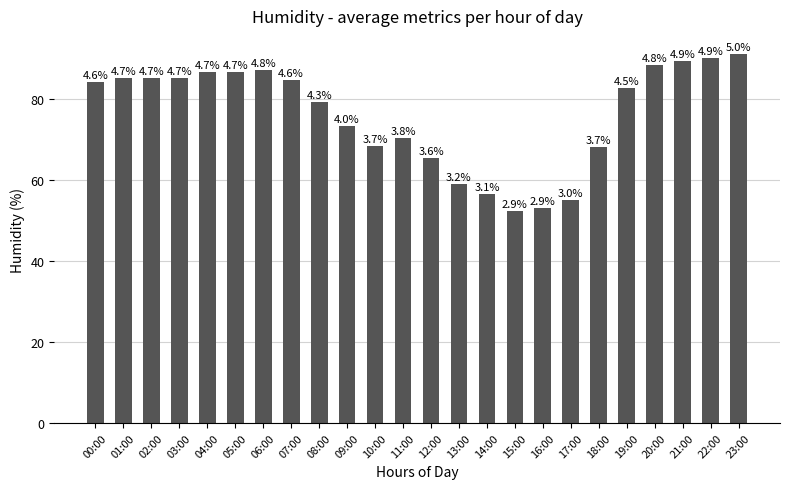

Does the chart contain any negative values?

No